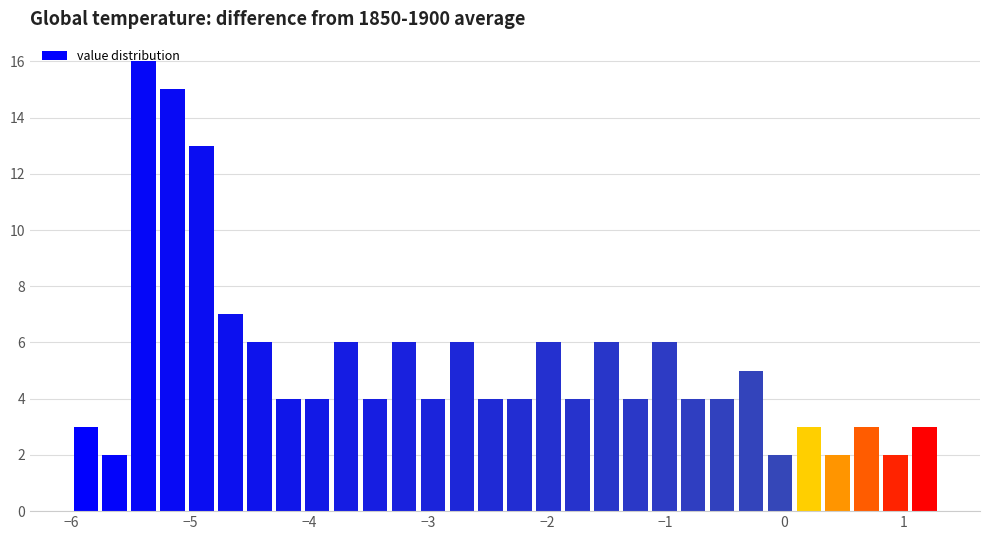

Around what value on the x-axis is the tallest bar? Give the approximate position of its centre, as read against the axis.

-5.4